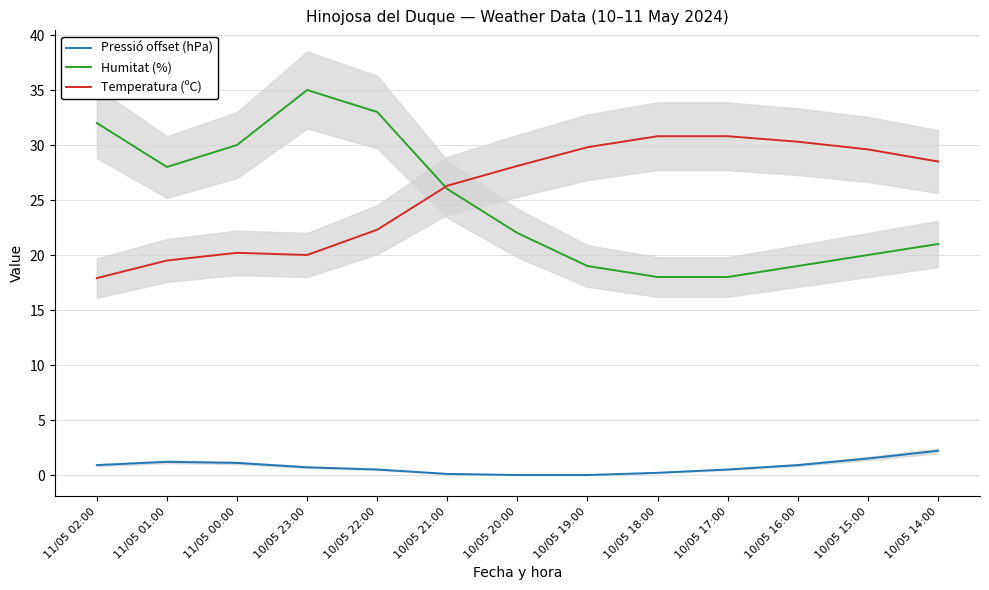

The value of Humitat (%) at 11/05 02:00 is 32.0. True or false?

True